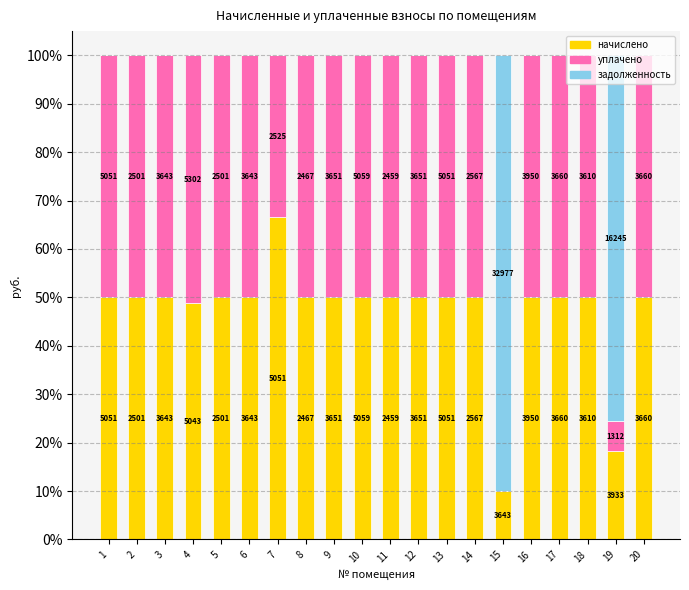

What are all the series names shown in the legend?

начислено, уплачено, задолженность